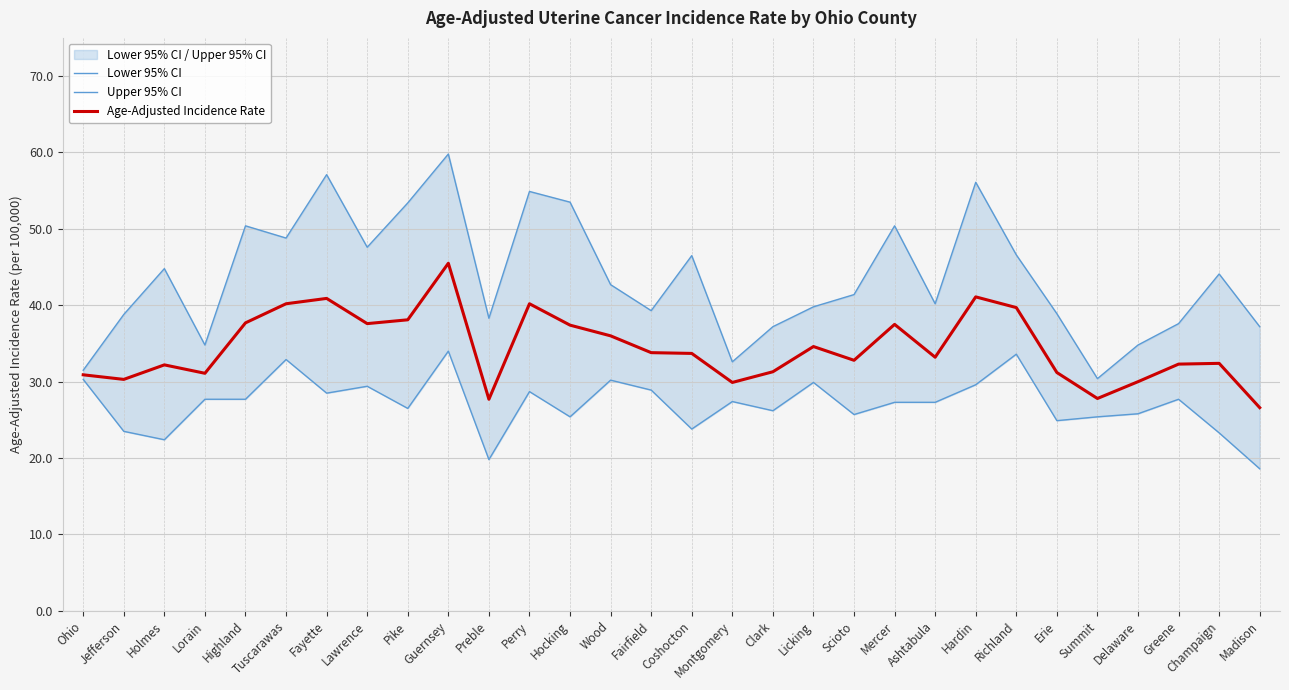

What is the difference between the maximum and minimum values in the Upper 95% CI series?

29.4